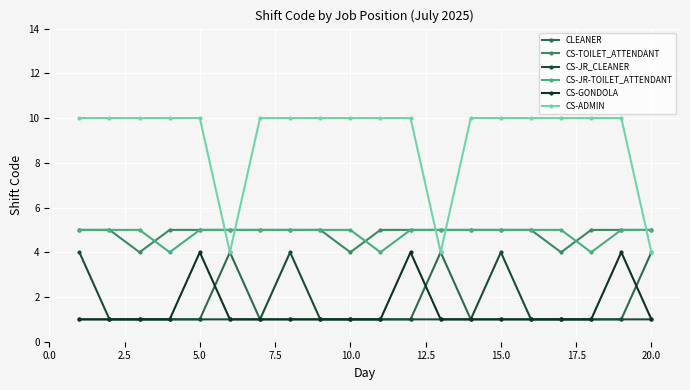

True or false: CS-GONDOLA and CS-TOILET_ATTENDANT cross at least once.

False